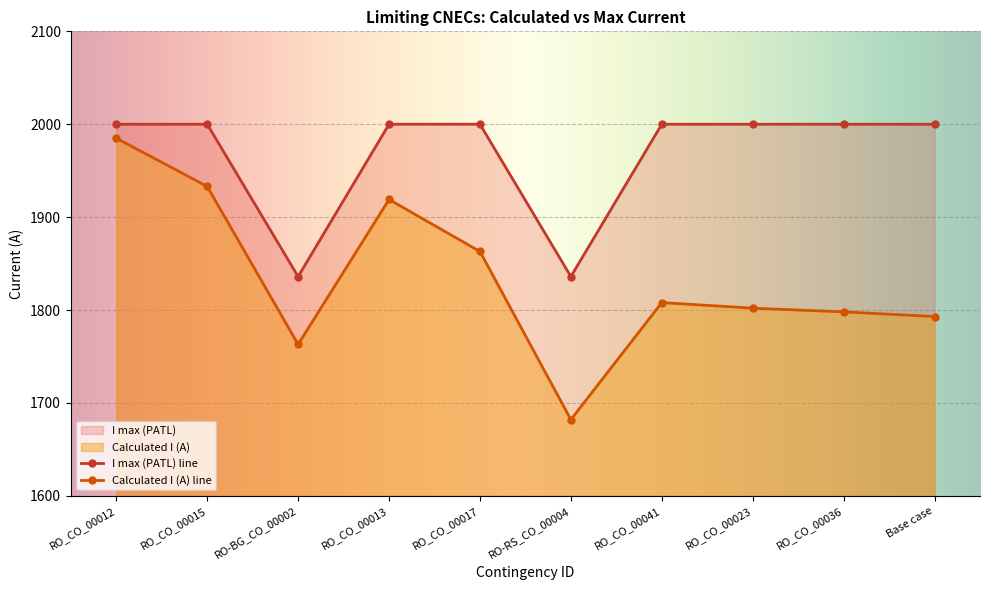

What is the spread (max minus min) of values at Base case?

207